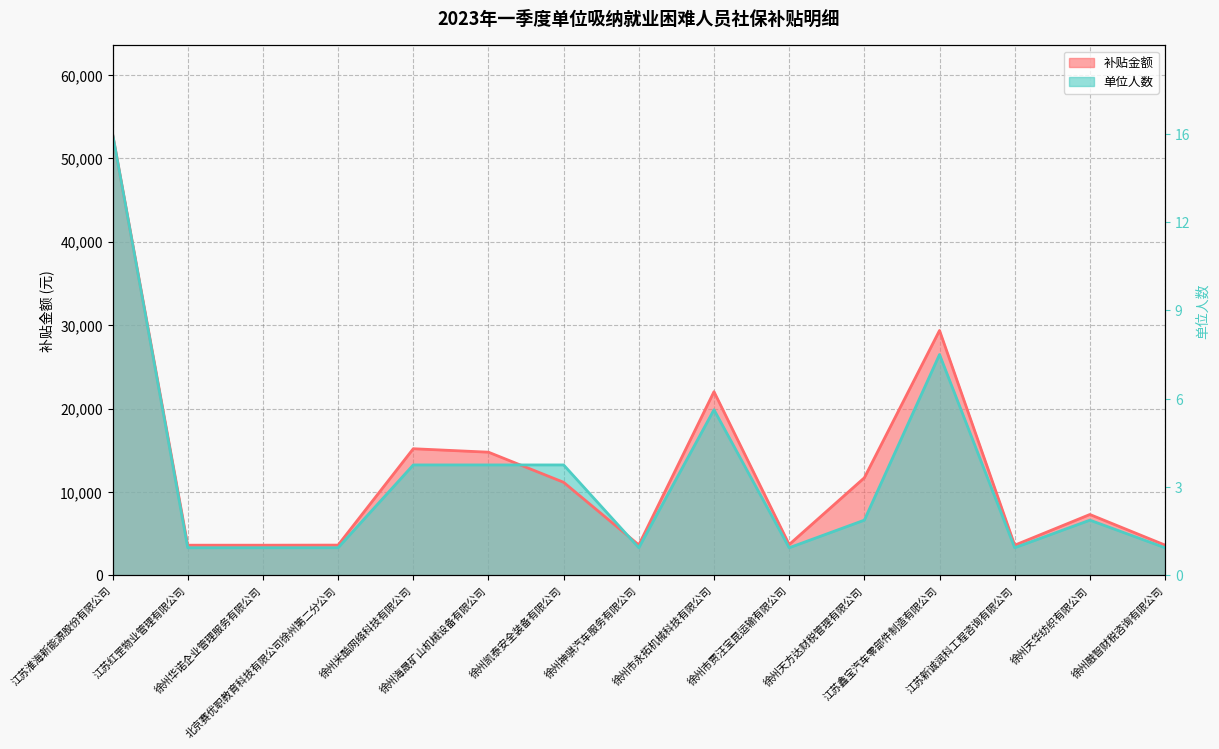

What is the difference between the 补贴金额 values at 北京赛优职教育科技有限公司徐州第二分公司 and 徐州市贾汪宝昆运输有限公司?

64.7